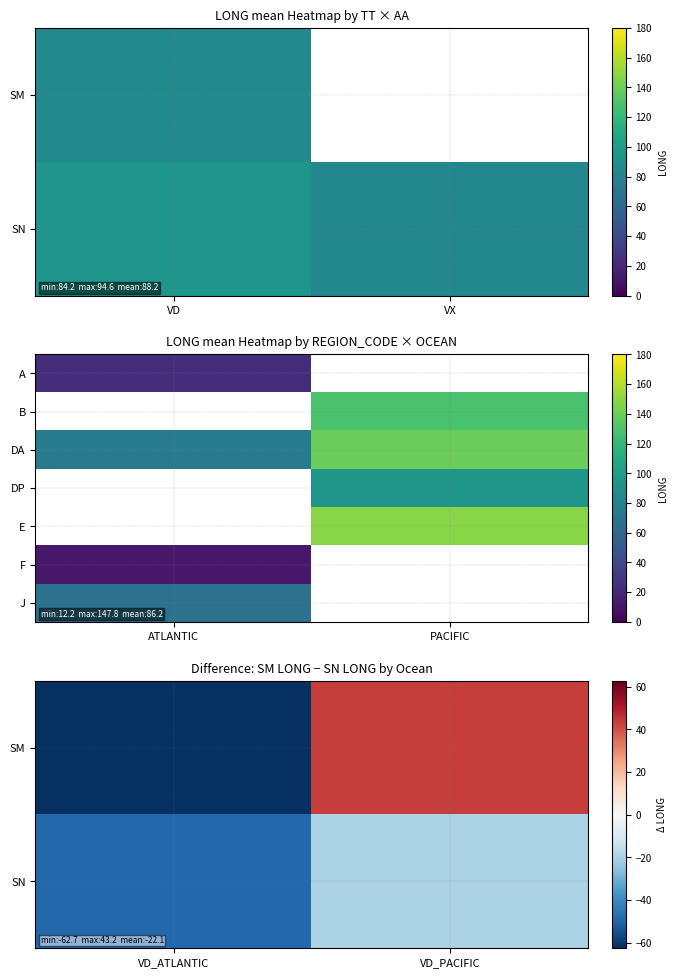

What is the maximum value for DA?

139.4